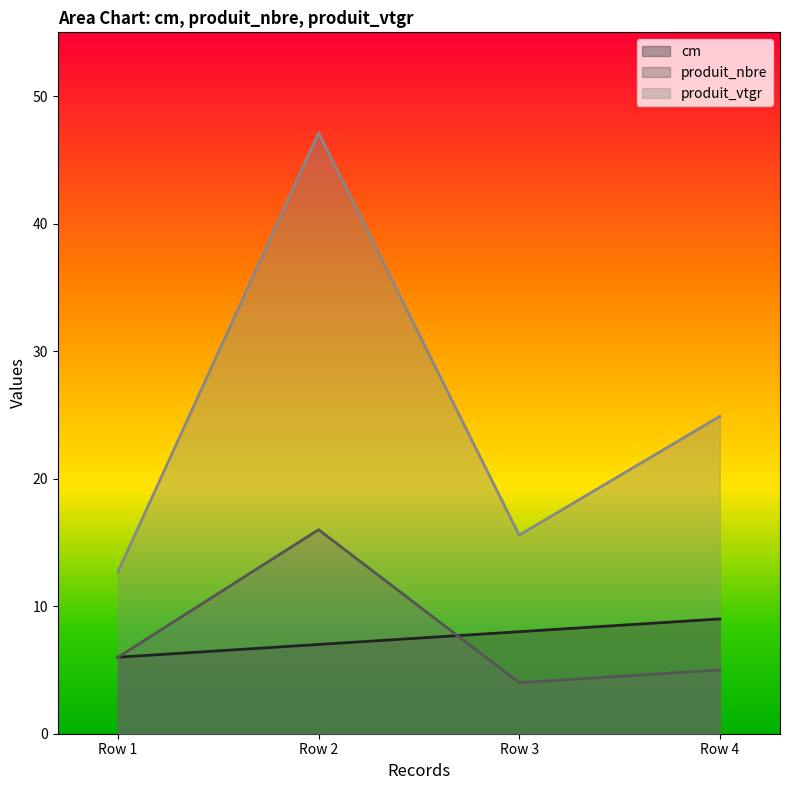

List the labels in order of produit_nbre value, largest first.

Row 2, Row 1, Row 4, Row 3